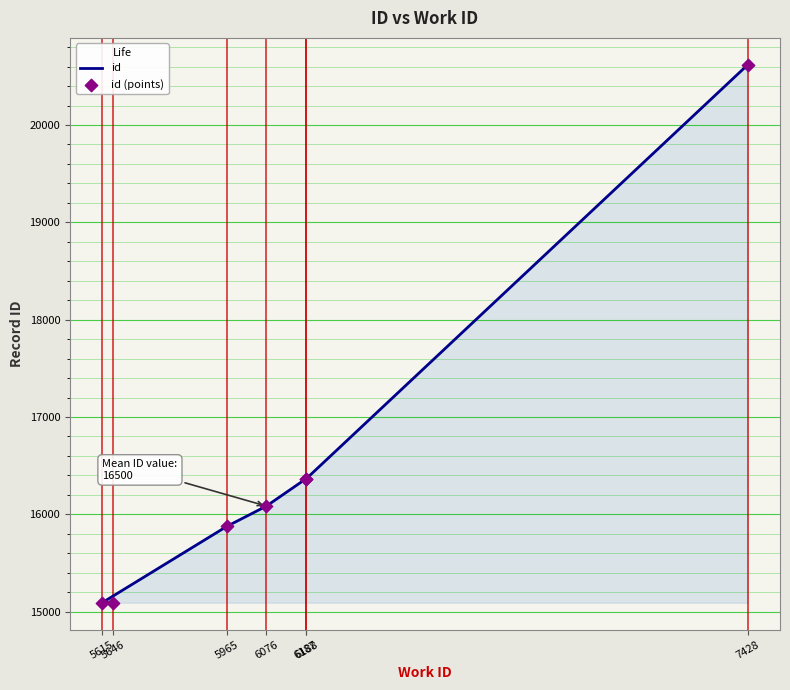

Which series has the largest total across all categories?

id